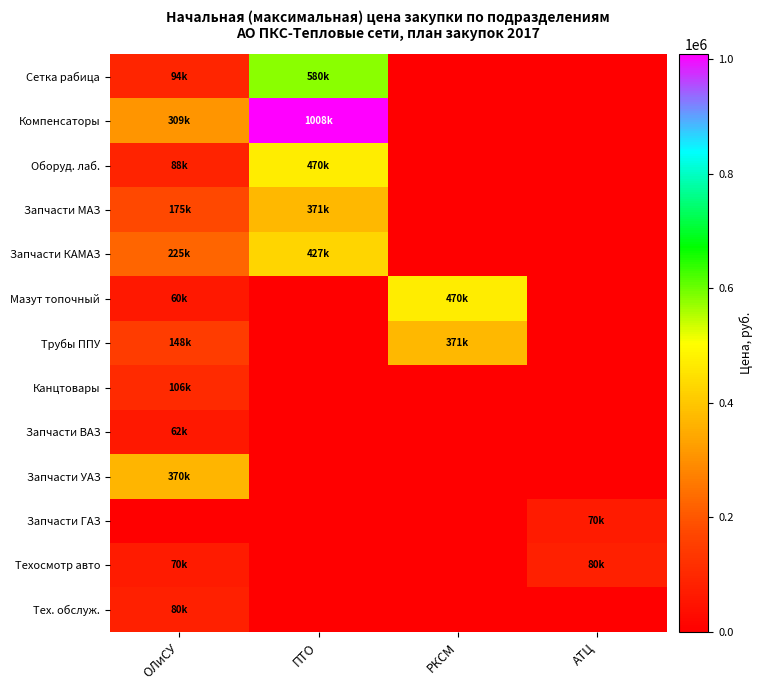

Which series has the largest range (max minus min)?

Компенсаторы